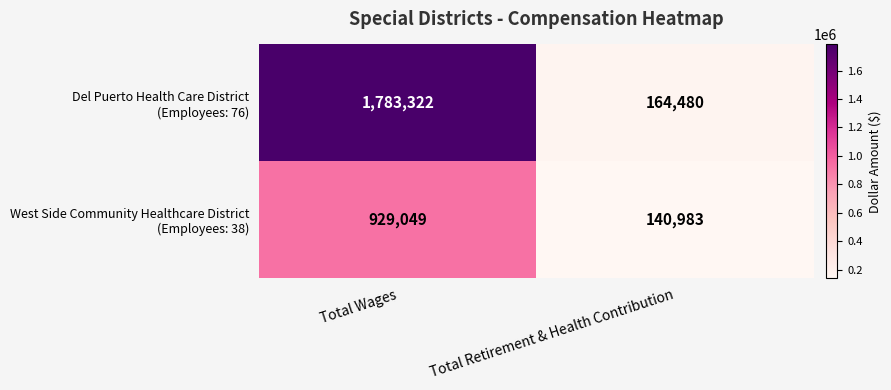

What is the total value across all series at Total Retirement & Health Contribution?

305463